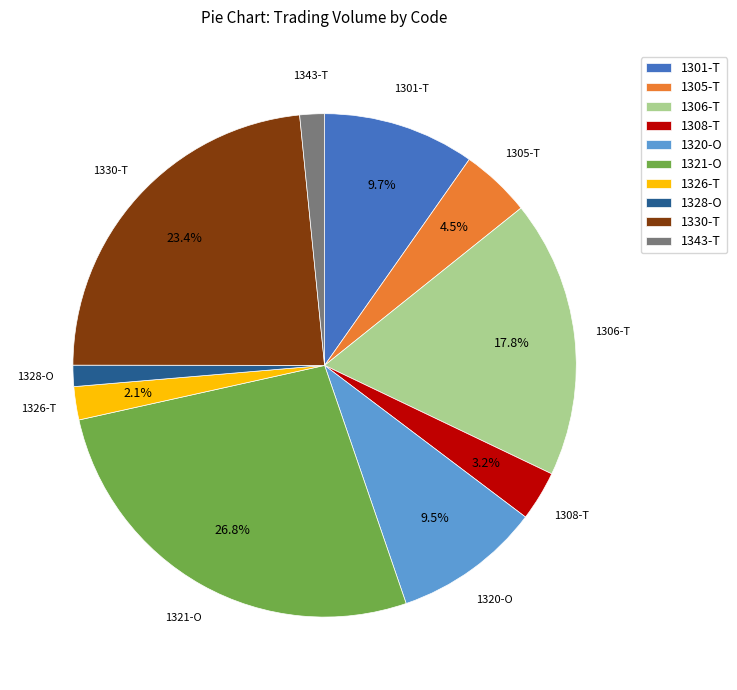

What percentage is NOT represented by 1306-T?

82.2%